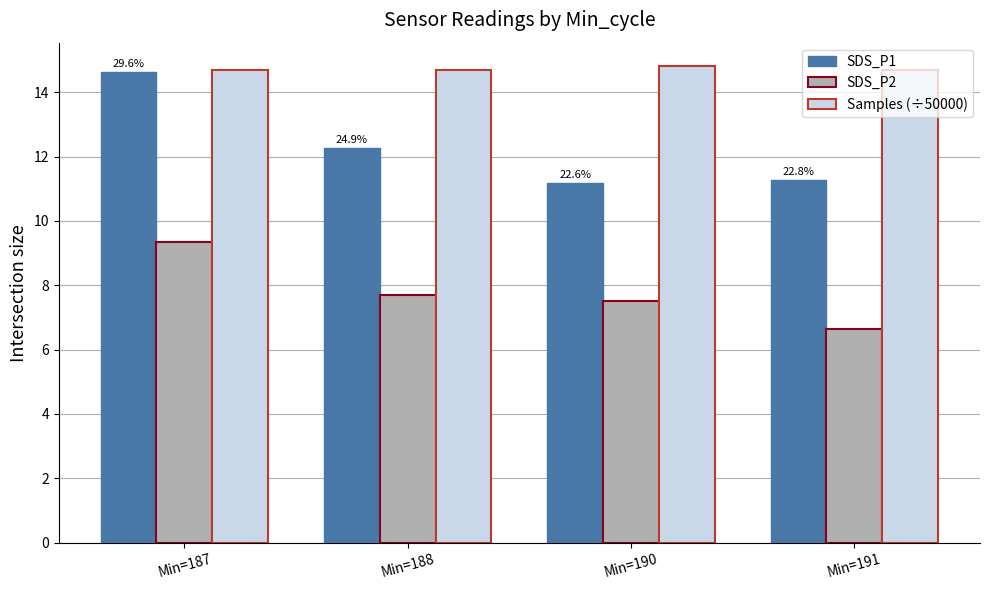

Reading left to right, what are all the values shown in this chart?

SDS_P1: 14.6	12.3	11.2	11.3
SDS_P2: 9.4	7.7	7.5	6.6
Samples (÷50000): 14.7	14.7	14.8	14.7